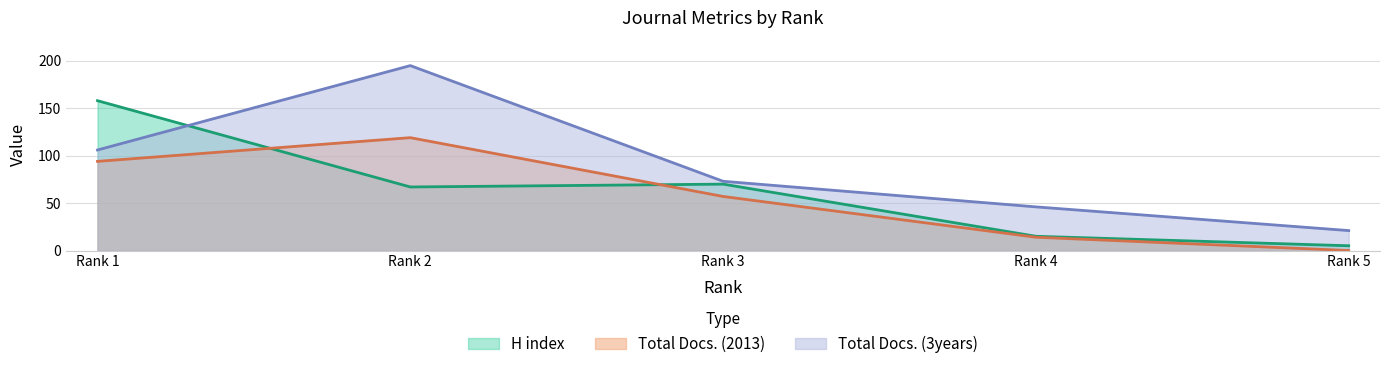

Is the value of Total Docs. (3years) at Rank 4 greater than the value of Total Docs. (2013) at Rank 5?

Yes